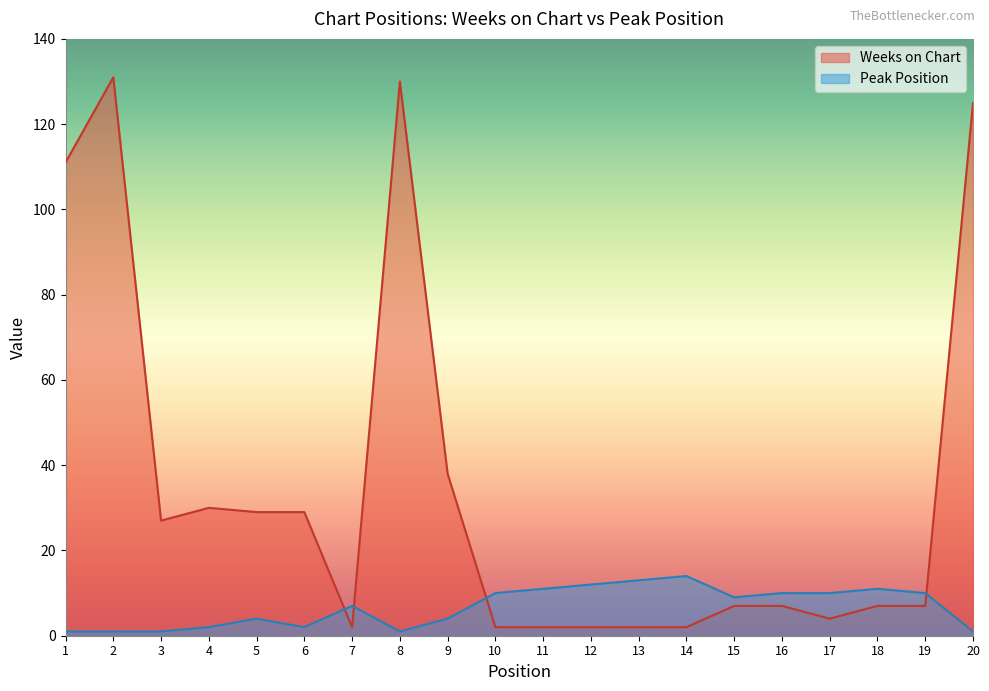

What is the average value of the Peak Position series?

7